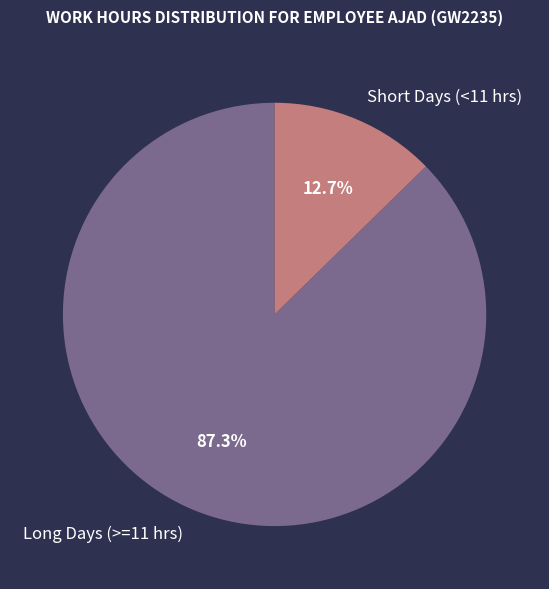

Is there any slice that represents more than half of the pie?

Yes